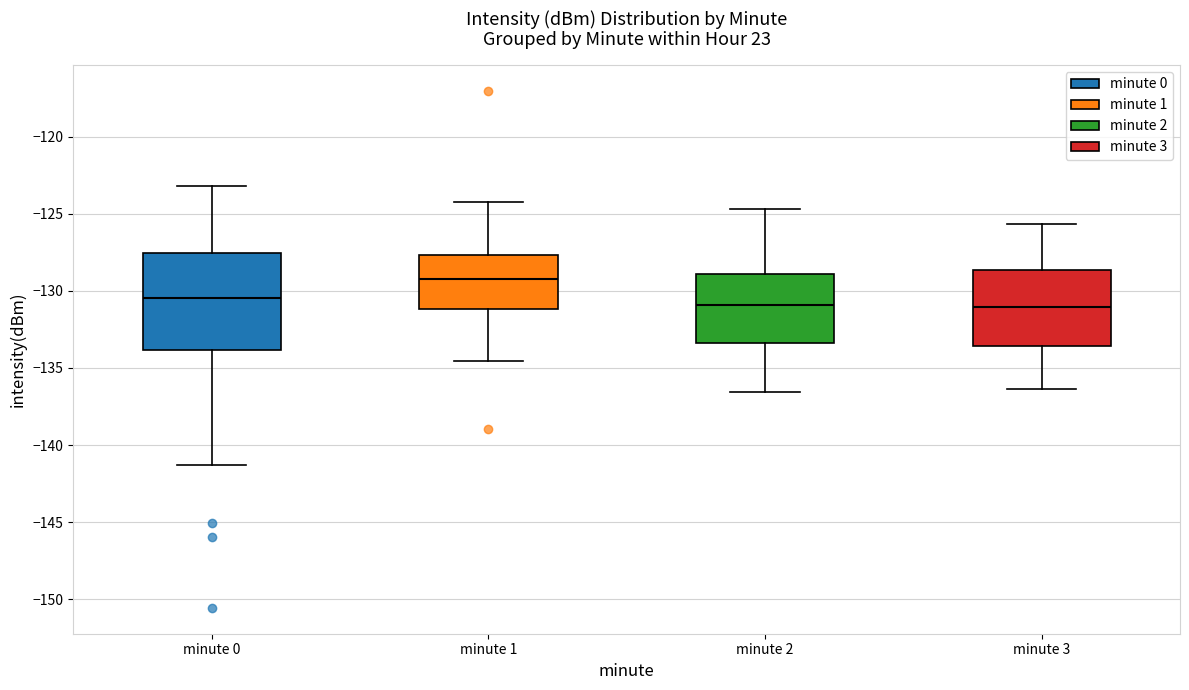

Reading left to right, transcribe this box plot: for each box, give where its median line is, the range the box spans, and where its two whiskers end, as read against the y-axis. The values are not printed on the chart, so give them approximately, as read against the axis.

minute 0: median -130.5, box -134.0 to -127.5, whiskers -141.5 to -123.0
minute 1: median -129.5, box -131.0 to -127.5, whiskers -134.5 to -124.0
minute 2: median -131.0, box -133.5 to -129.0, whiskers -136.5 to -124.5
minute 3: median -131.0, box -133.5 to -128.5, whiskers -136.5 to -125.5